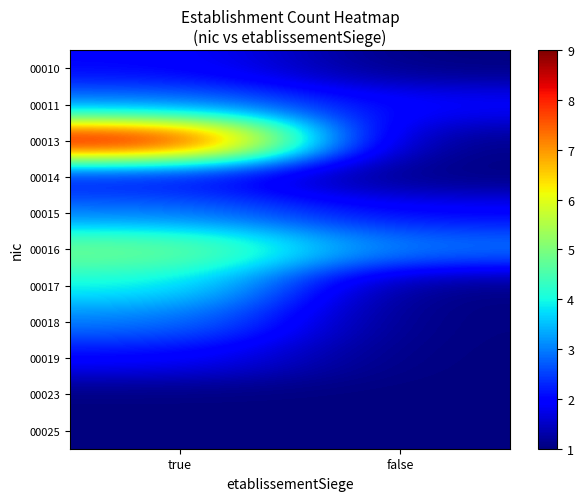

Reading left to right, extract all data points from this chart.

00010: true=2	false=1
00011: true=3	false=2
00013: true=9	false=1
00014: true=2	false=1
00015: true=3	false=2
00016: true=5	false=3
00017: true=4	false=1
00018: true=3	false=1
00019: true=2	false=1
00023: true=1	false=1
00025: true=1	false=1